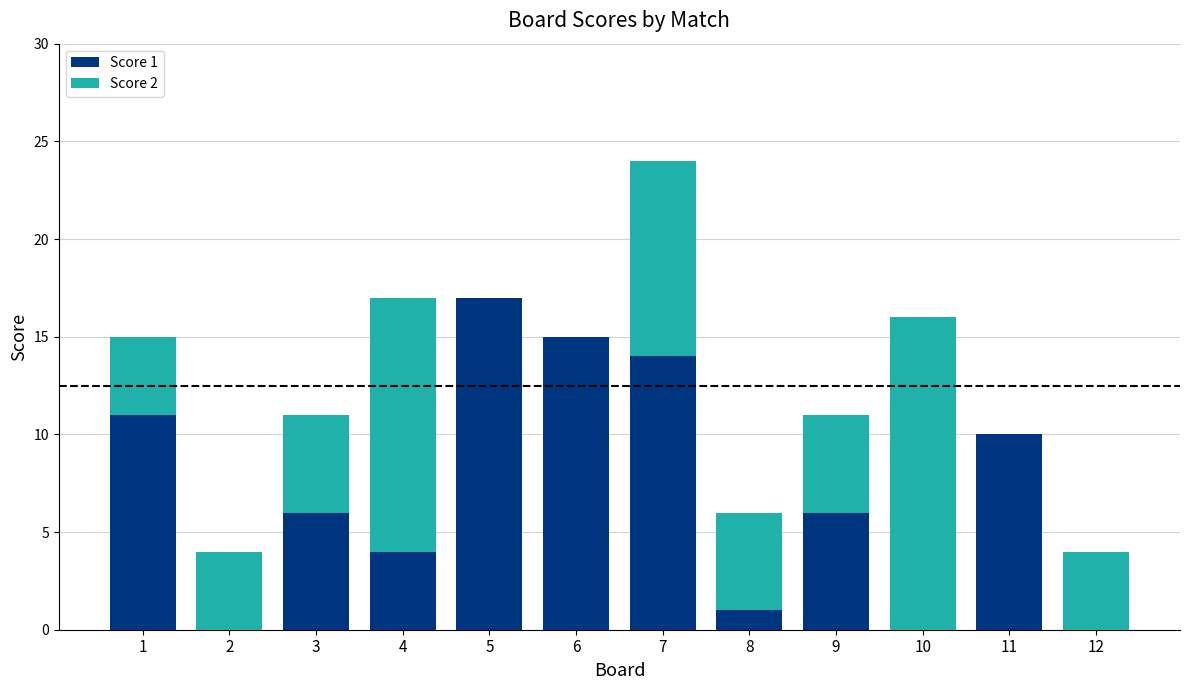

Reading left to right, list the values for the Score 1 series.

1=11	2=0	3=6	4=4	5=17	6=15	7=14	8=1	9=6	10=0	11=10	12=0